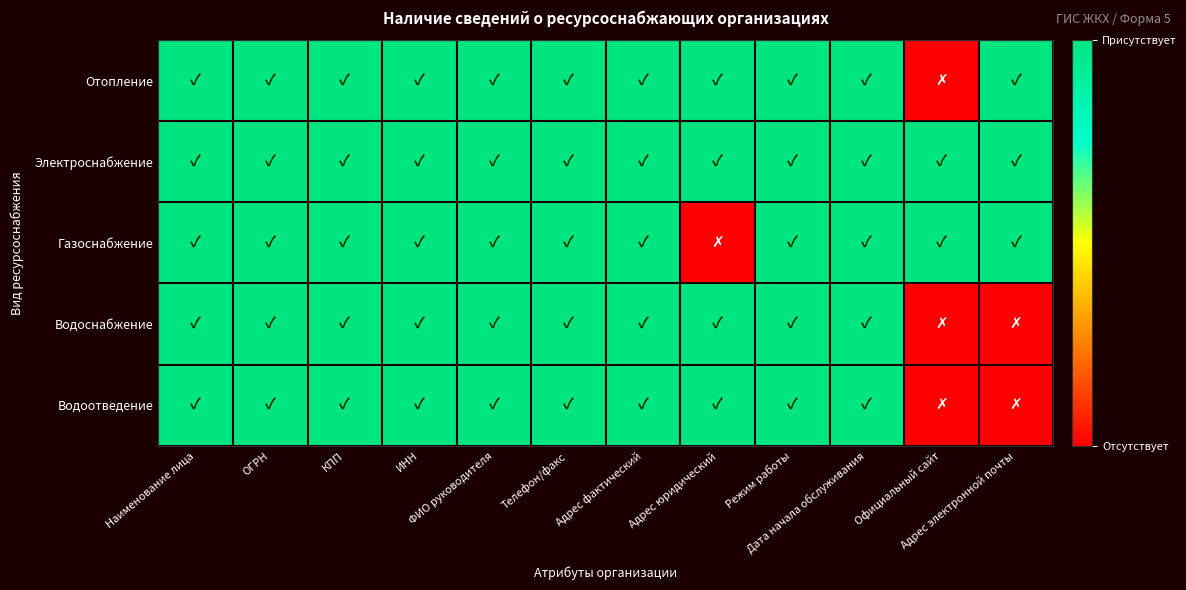

Reading left to right, transcribe all the data shown in this chart.

Отопление: Наименование лица=1	ОГРН=1	КПП=1	ИНН=1	ФИО руководителя=1	Телефон/факс=1	Адрес фактический=1	Адрес юридический=1	Режим работы=1	Дата начала обслуживания=1	Официальный сайт=0	Адрес электронной почты=1
Электроснабжение: Наименование лица=1	ОГРН=1	КПП=1	ИНН=1	ФИО руководителя=1	Телефон/факс=1	Адрес фактический=1	Адрес юридический=1	Режим работы=1	Дата начала обслуживания=1	Официальный сайт=1	Адрес электронной почты=1
Газоснабжение: Наименование лица=1	ОГРН=1	КПП=1	ИНН=1	ФИО руководителя=1	Телефон/факс=1	Адрес фактический=1	Адрес юридический=0	Режим работы=1	Дата начала обслуживания=1	Официальный сайт=1	Адрес электронной почты=1
Водоснабжение: Наименование лица=1	ОГРН=1	КПП=1	ИНН=1	ФИО руководителя=1	Телефон/факс=1	Адрес фактический=1	Адрес юридический=1	Режим работы=1	Дата начала обслуживания=1	Официальный сайт=0	Адрес электронной почты=0
Водоотведение: Наименование лица=1	ОГРН=1	КПП=1	ИНН=1	ФИО руководителя=1	Телефон/факс=1	Адрес фактический=1	Адрес юридический=1	Режим работы=1	Дата начала обслуживания=1	Официальный сайт=0	Адрес электронной почты=0